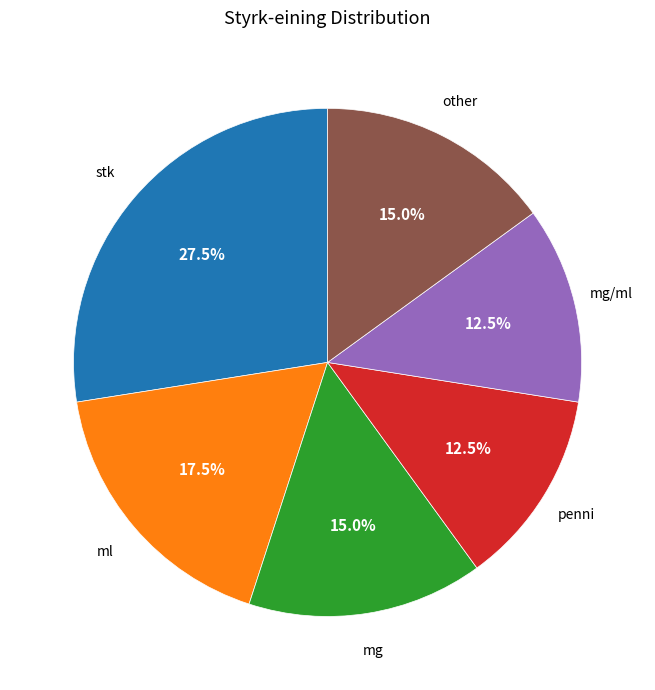

To the nearest percent, what is the average slice percentage?

17%